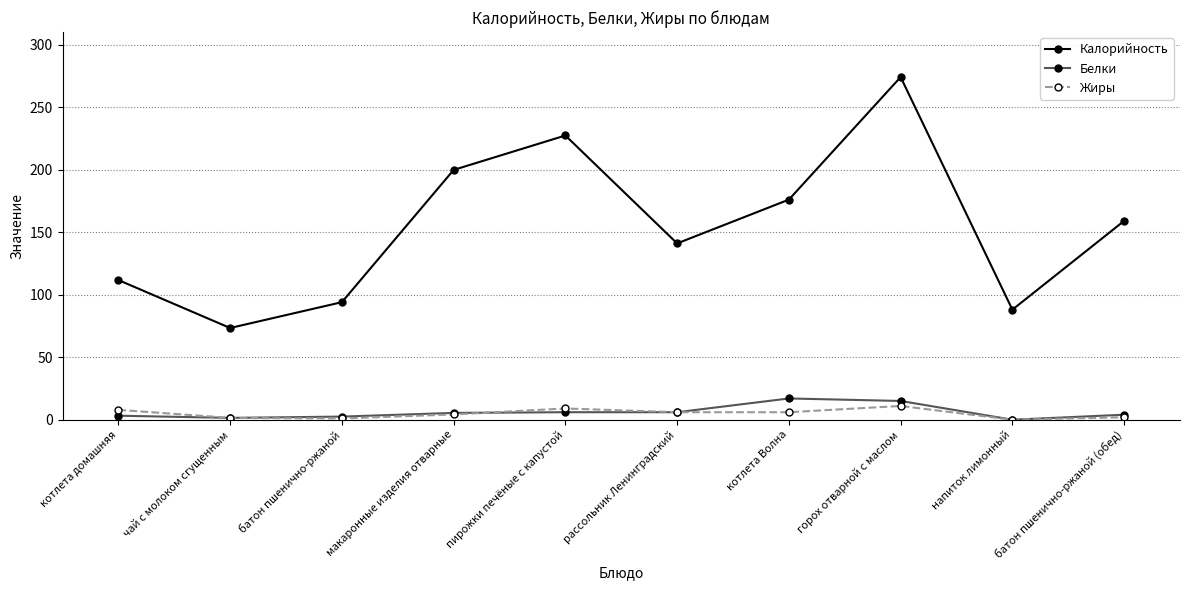

At which label does Калорийность reach its peak?

горох отварной с маслом